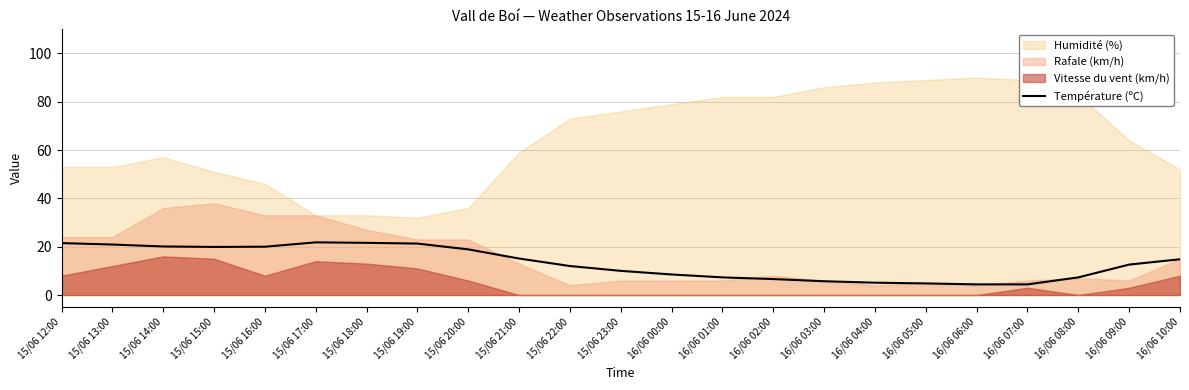

What is the lowest value of the Température (ºC) series?

4.4